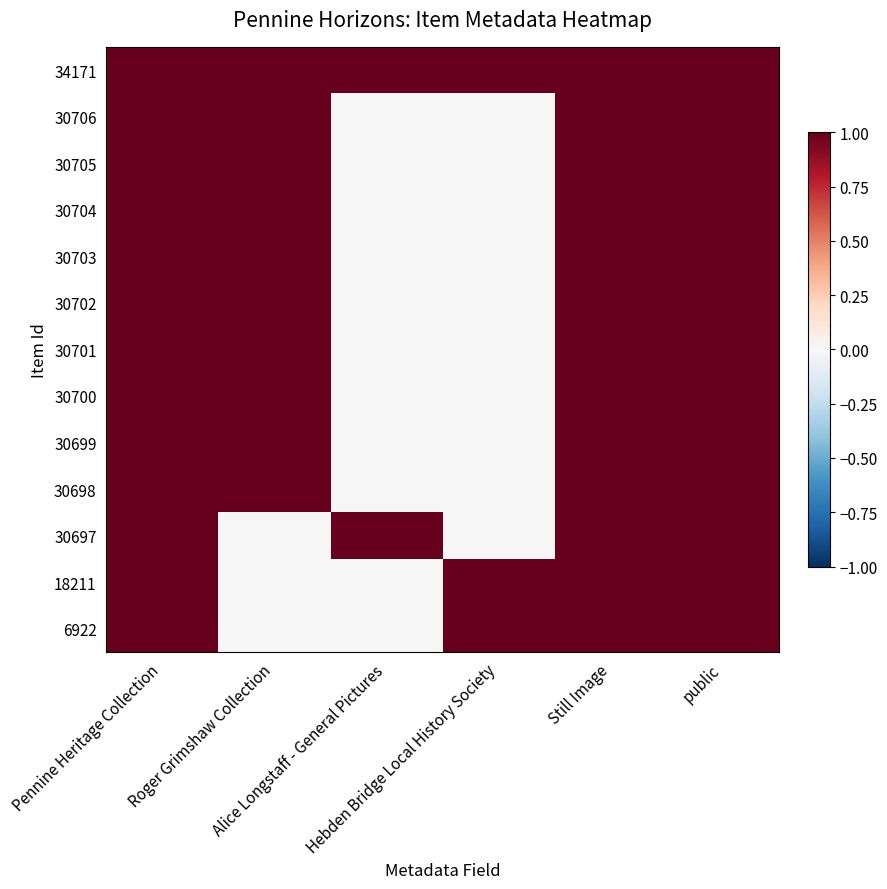

Rank the series by their maximum value, from lowest to highest.

34171, 30706, 30705, 30704, 30703, 30702, 30701, 30700, 30699, 30698, 30697, 18211, 6922